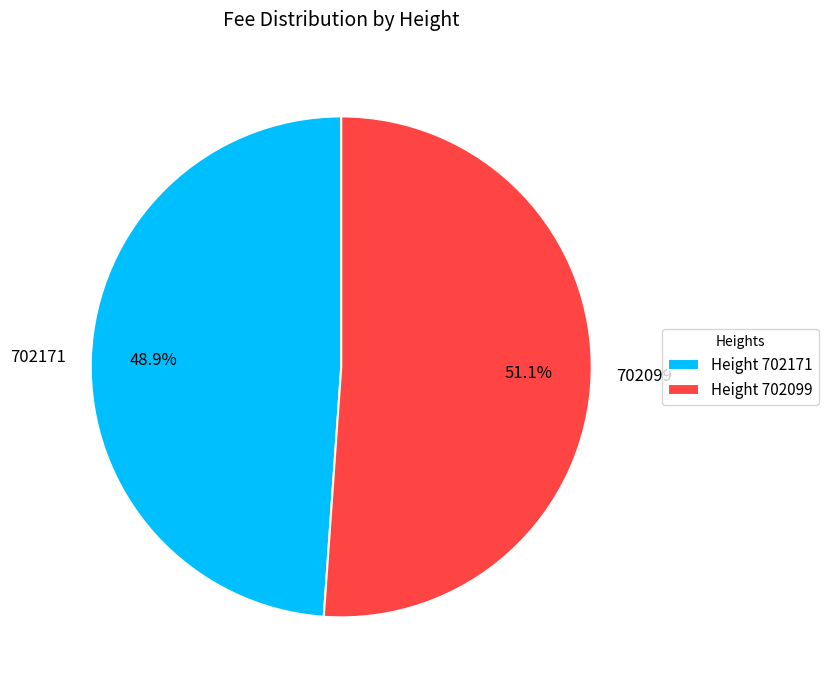

Rank the categories by value from highest to lowest.

702099, 702171